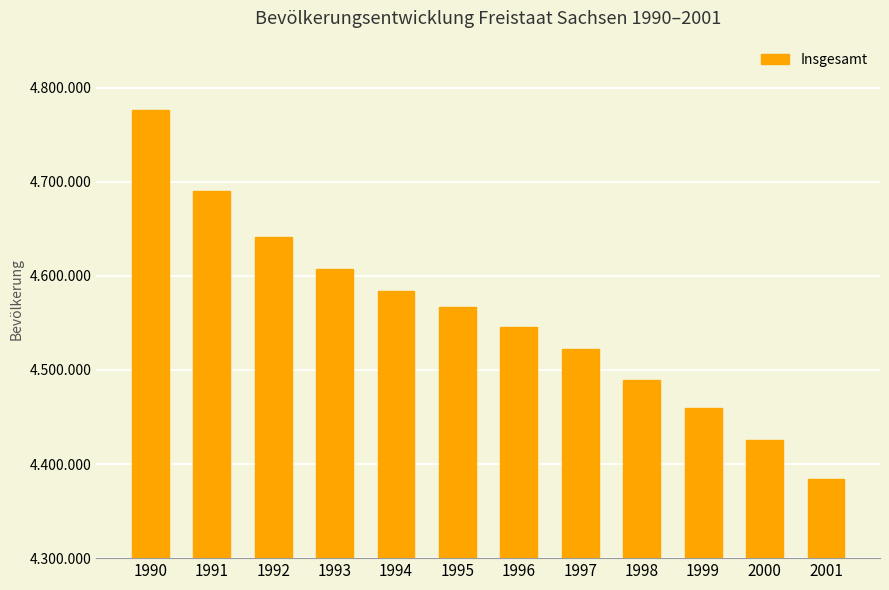

What is the difference between the maximum and minimum values?

391722